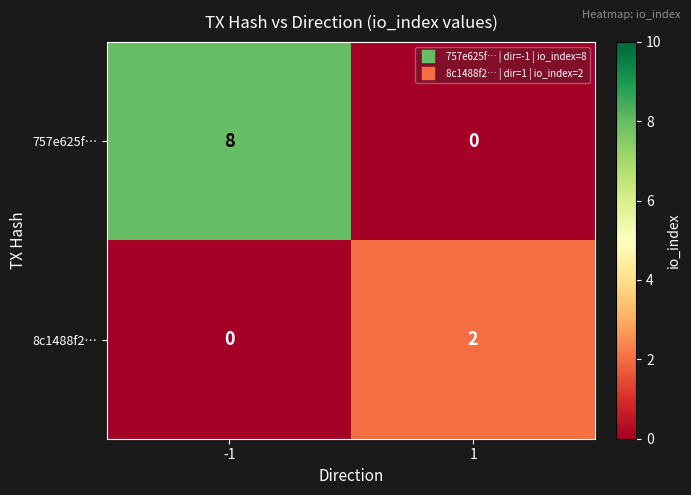

Which series has the widest spread of values?

757e625f…